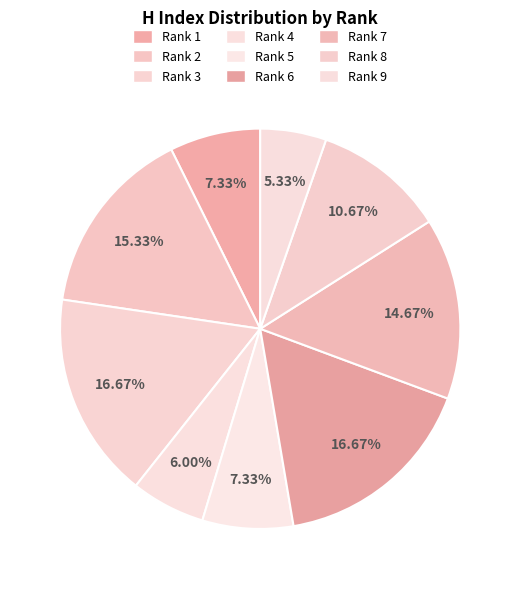

How many segments does this pie chart have?

9